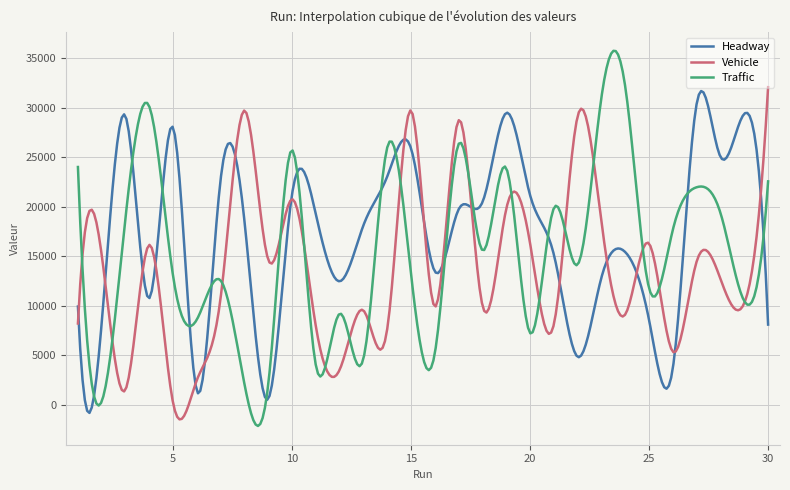

What is the difference between the second highest and minimum values in the Vehicle series?

31347.4